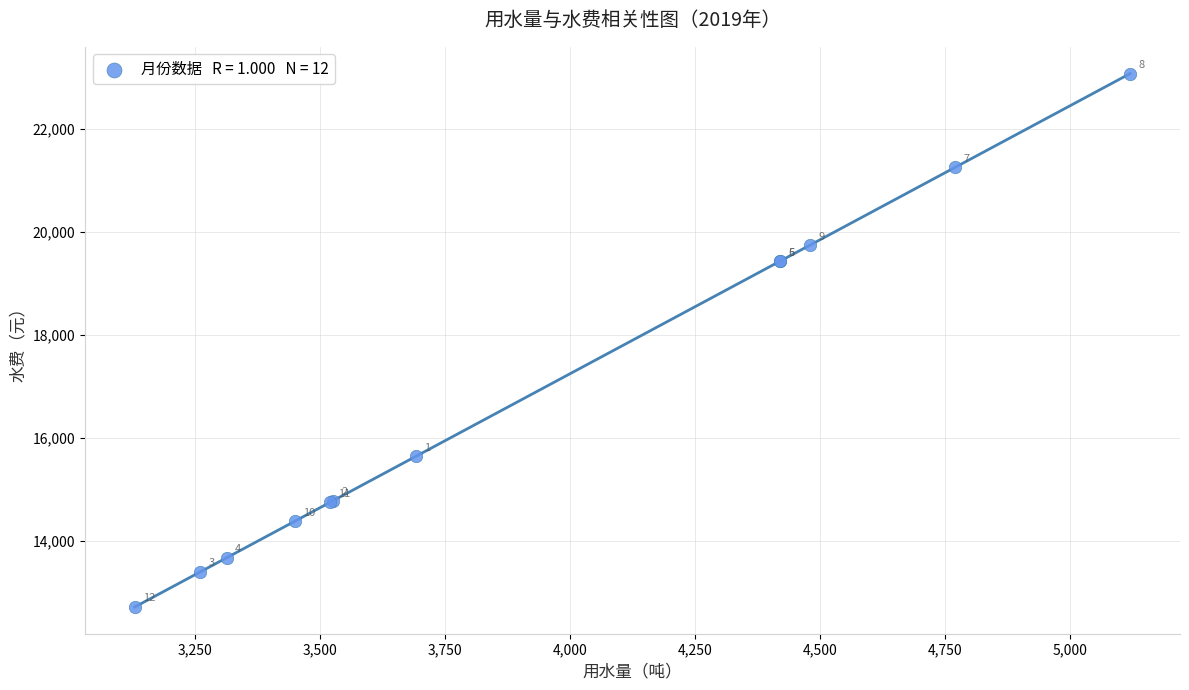

What Y value in the scatter plot is closest to 17895?

19429.0